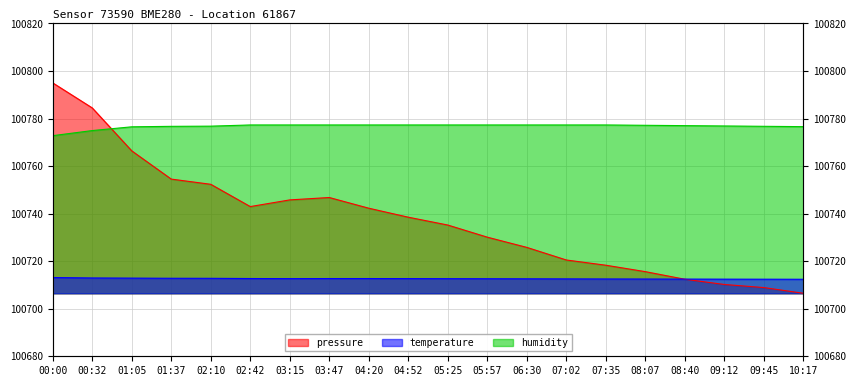

After their last crossing, which series has the higher values: temperature or pressure?

temperature